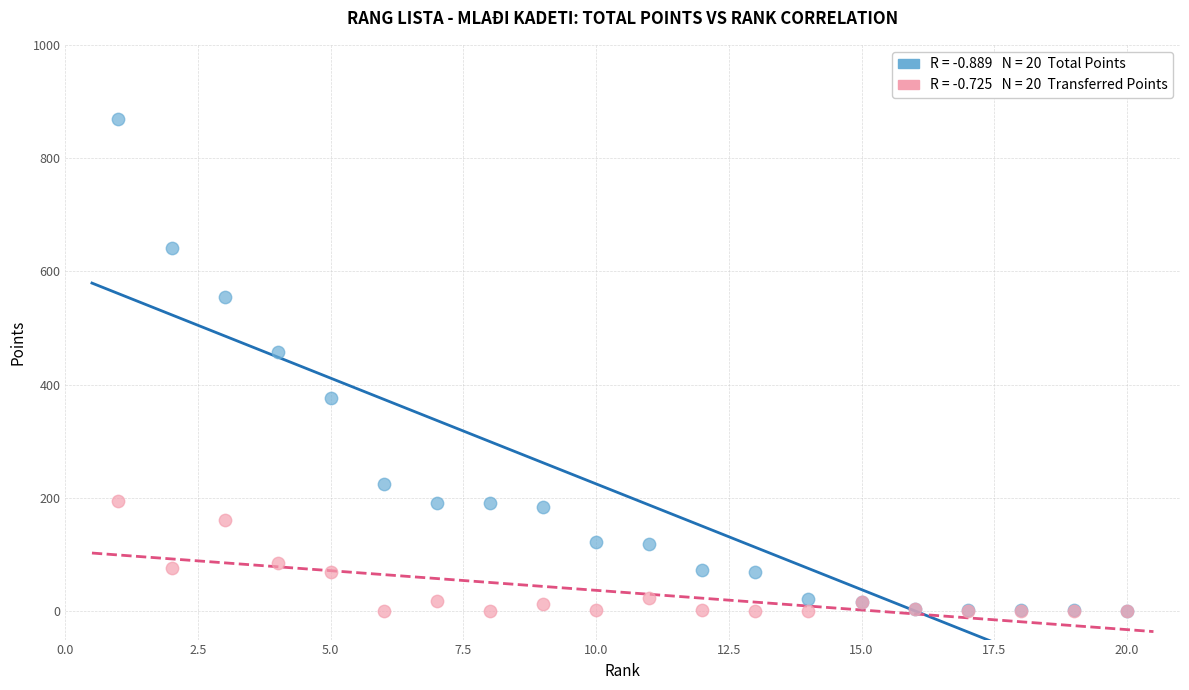

Across all series, what Y value is closest to 434?

457.0